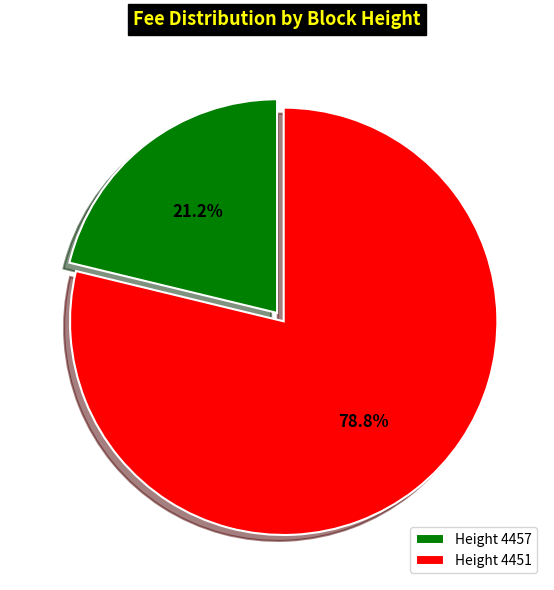

What is the largest slice in the pie chart?

Height 4451